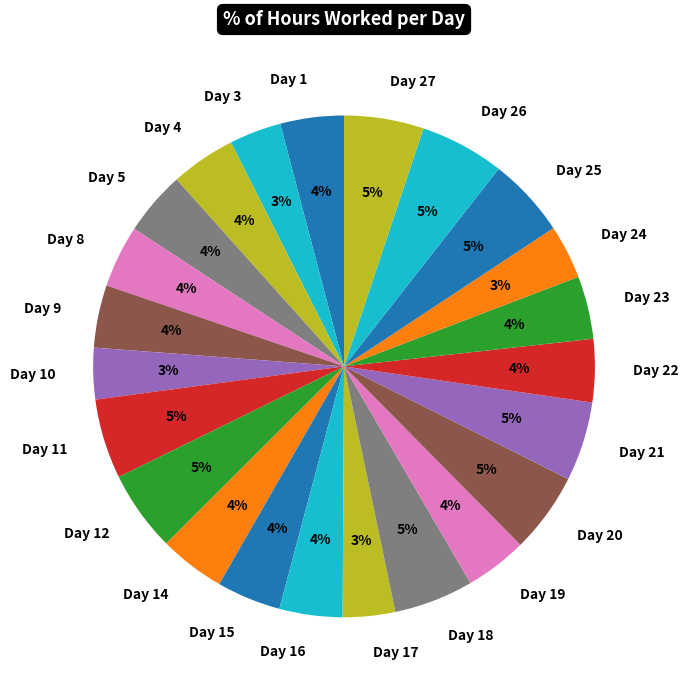

Is Day 20 the majority of the pie?

No